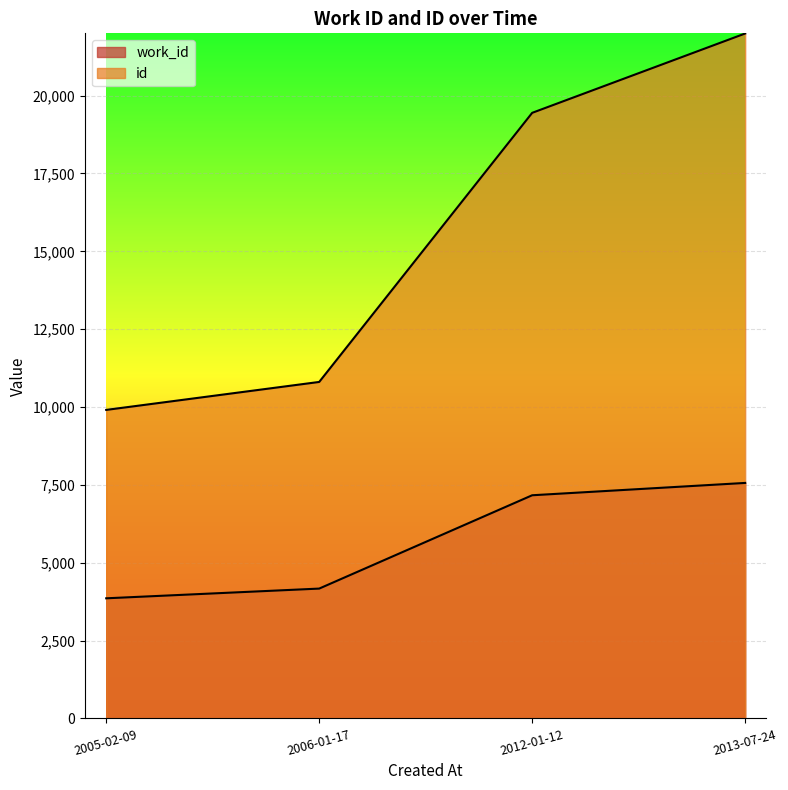

What are all the series names shown in the legend?

work_id, id